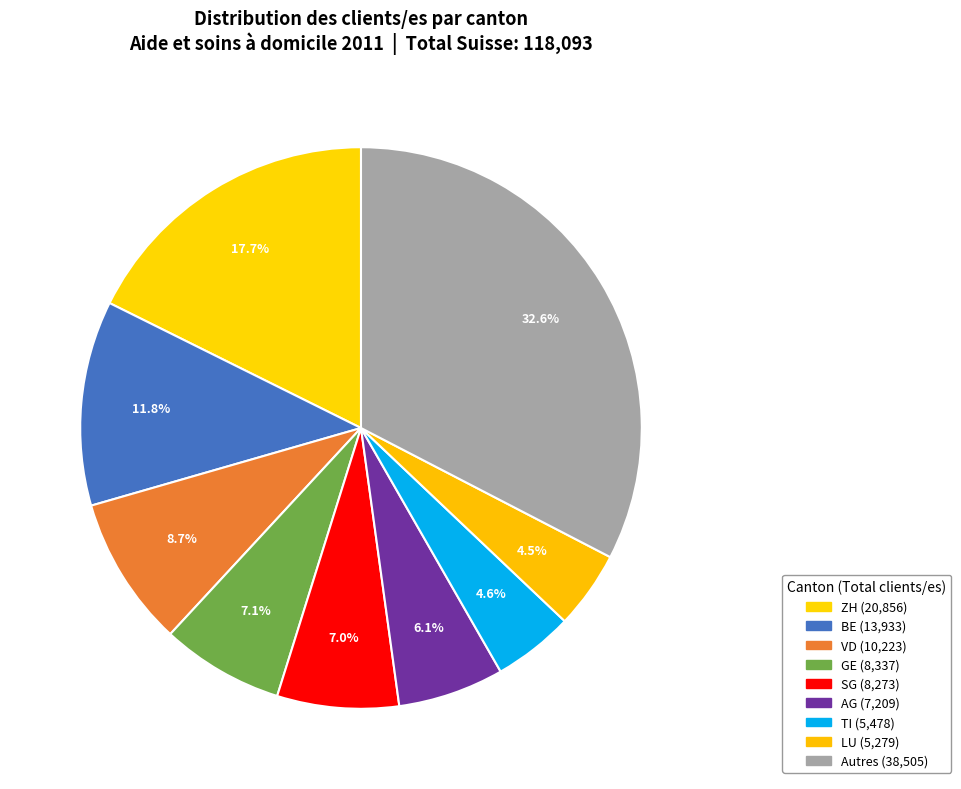

How many slices are in this pie chart?

9